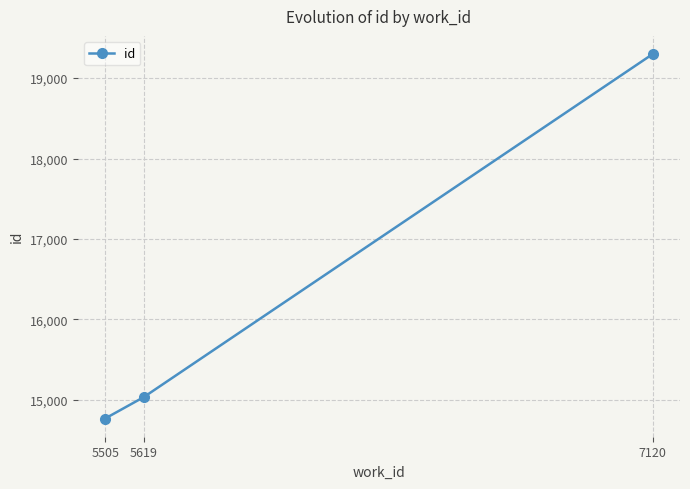

List the labels in order of value, smallest first.

5505, 5619, 7120